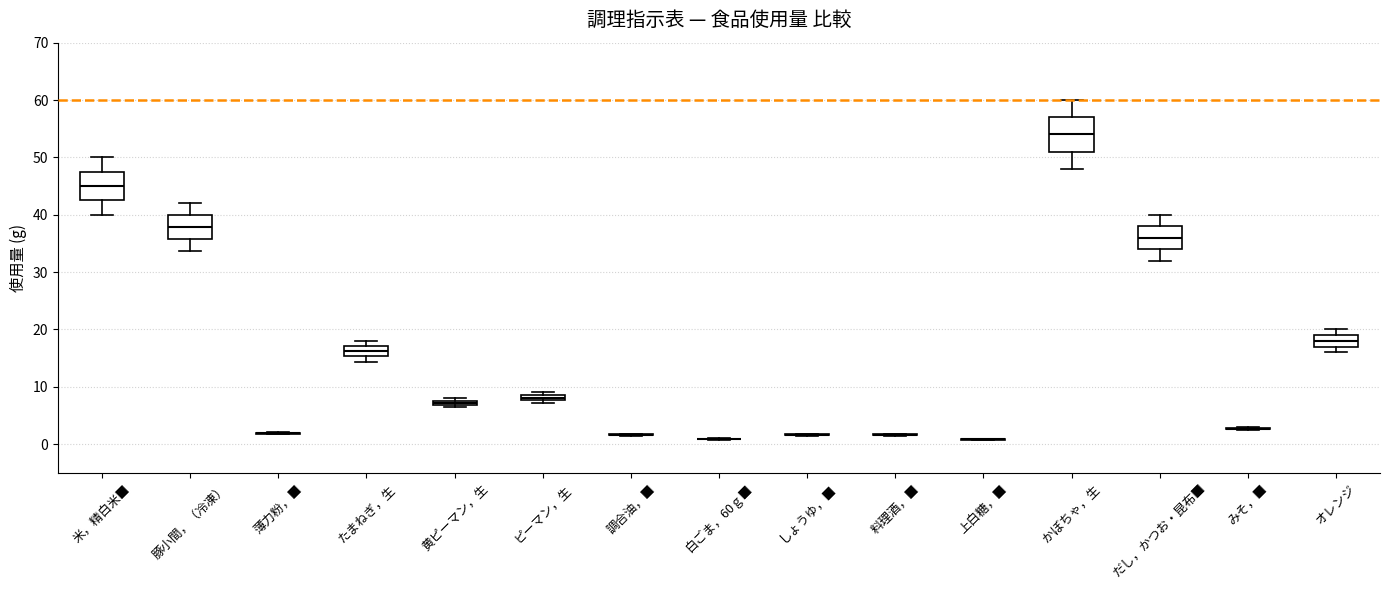

Which box is the tallest, from its lower edge to its upper edge?

かぼちゃ，生